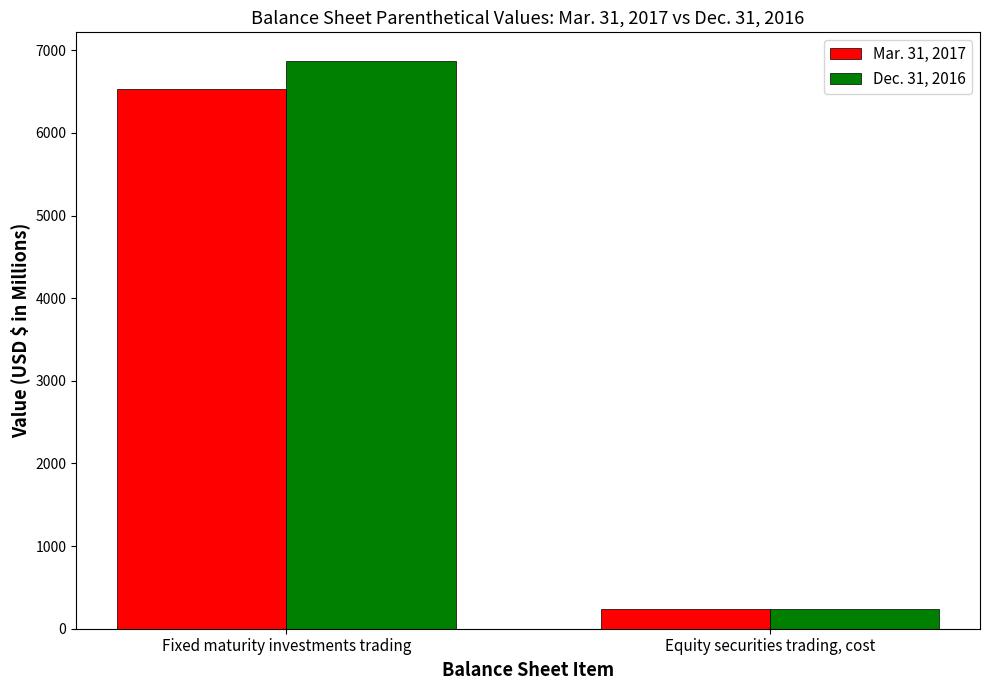

What value does the Dec. 31, 2016 series have at Equity securities trading, cost?

235.0